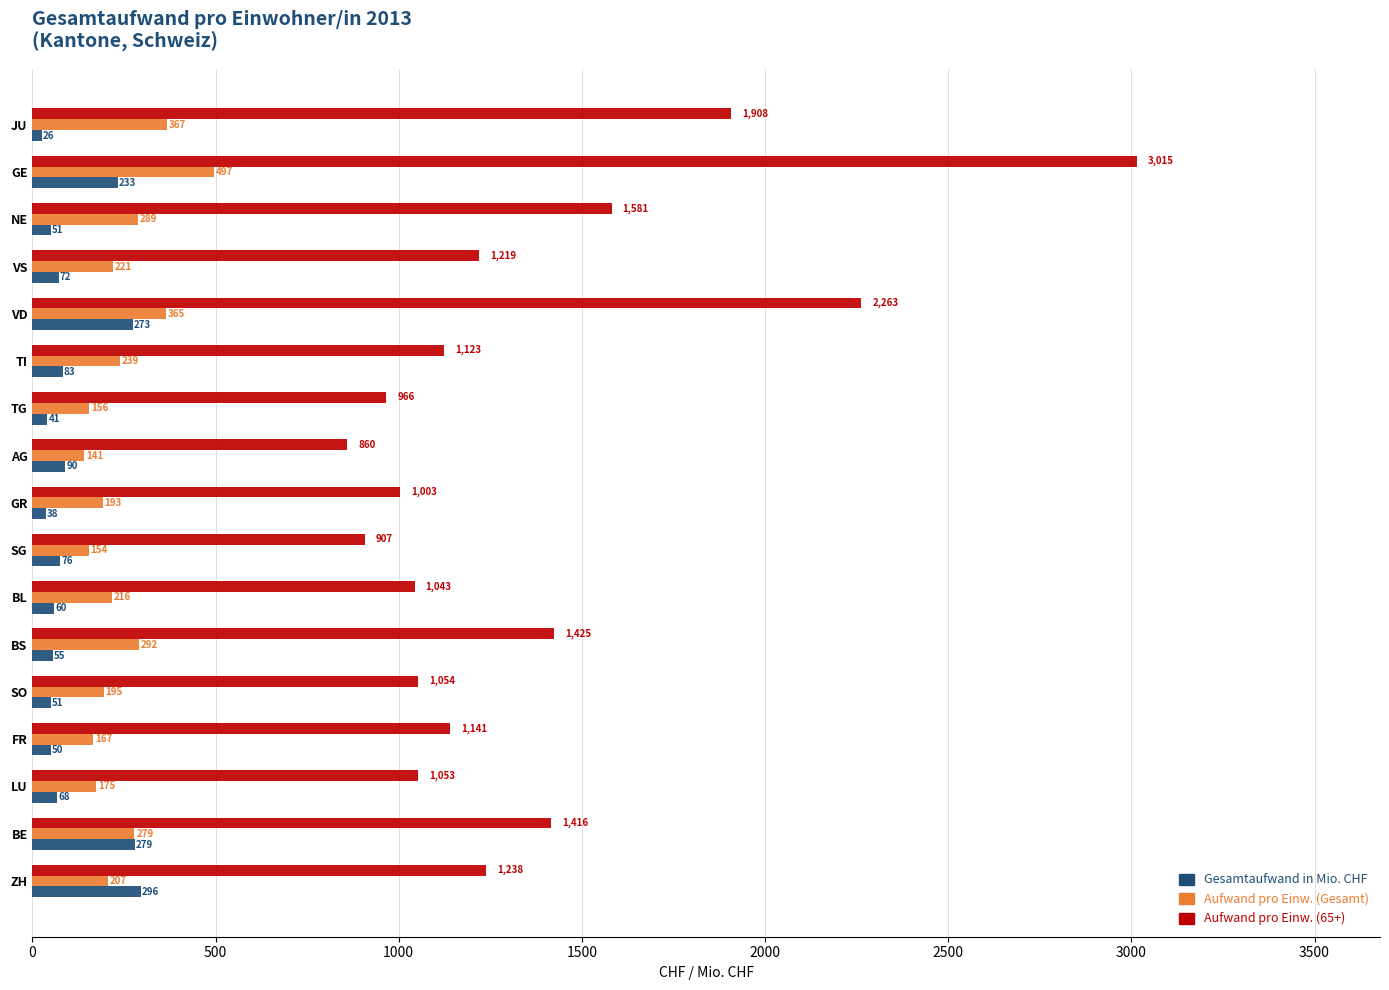

The Aufwand pro Einw. (65+) series shows 362.2 at NE. True or false?

False